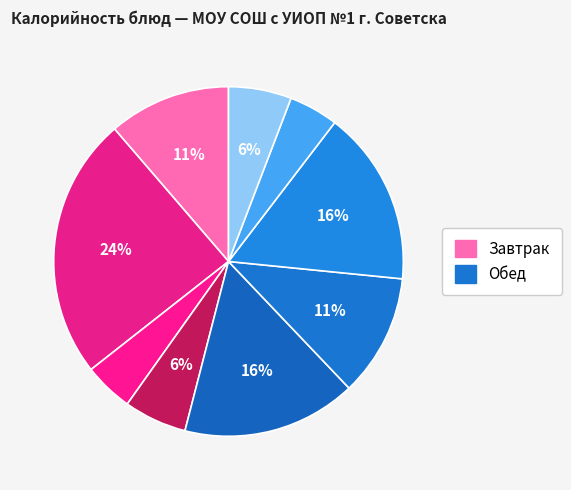

Rank the categories by value from lowest to highest.

Чай с сахаром (завтрак), Чай с сахаром (обед), Хлеб пшеничный (завтрак), Хлеб пшеничный (обед), Котлета рыбная (завтрак), Котлета рыбная (обед), Суп картофельный, Каша гречневая (обед), Каша гречневая (завтрак)